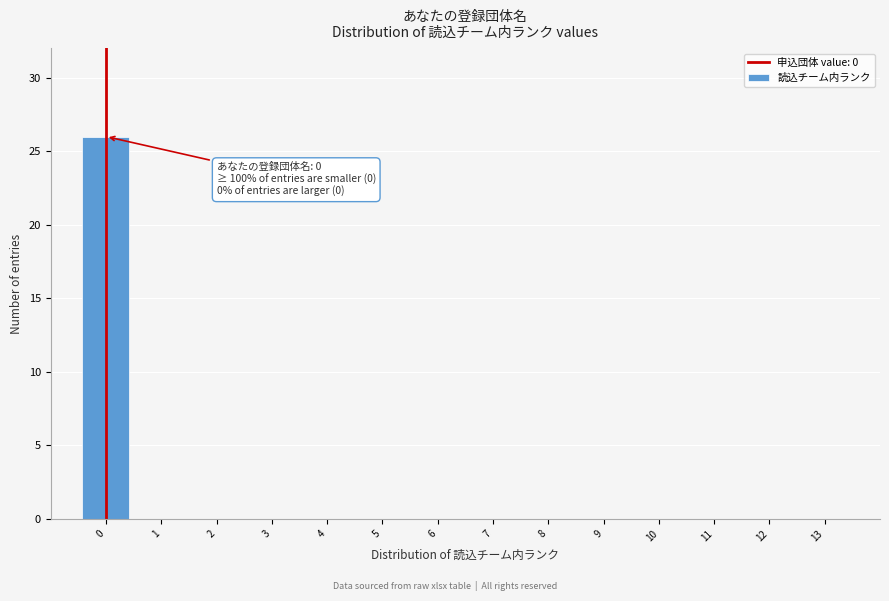

Reading right to left, what are all the values shown in this chart?

13=0	12=0	11=0	10=0	9=0	8=0	7=0	6=0	5=0	4=0	3=0	2=0	1=0	0=26